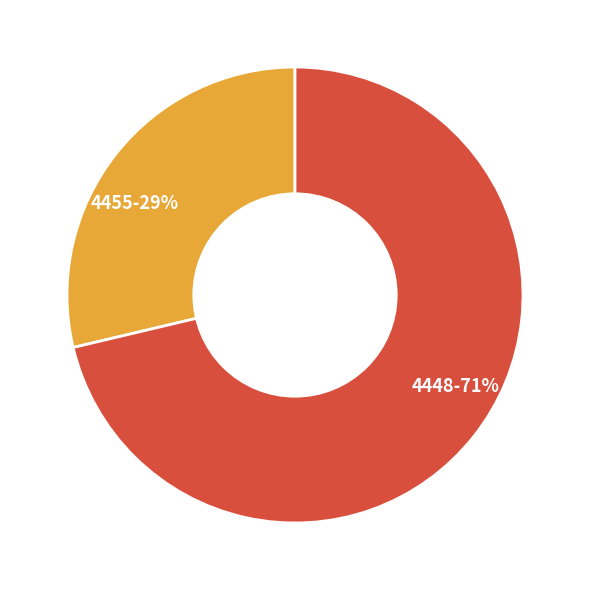

Which has a higher value, 4455 or 4448?

4448